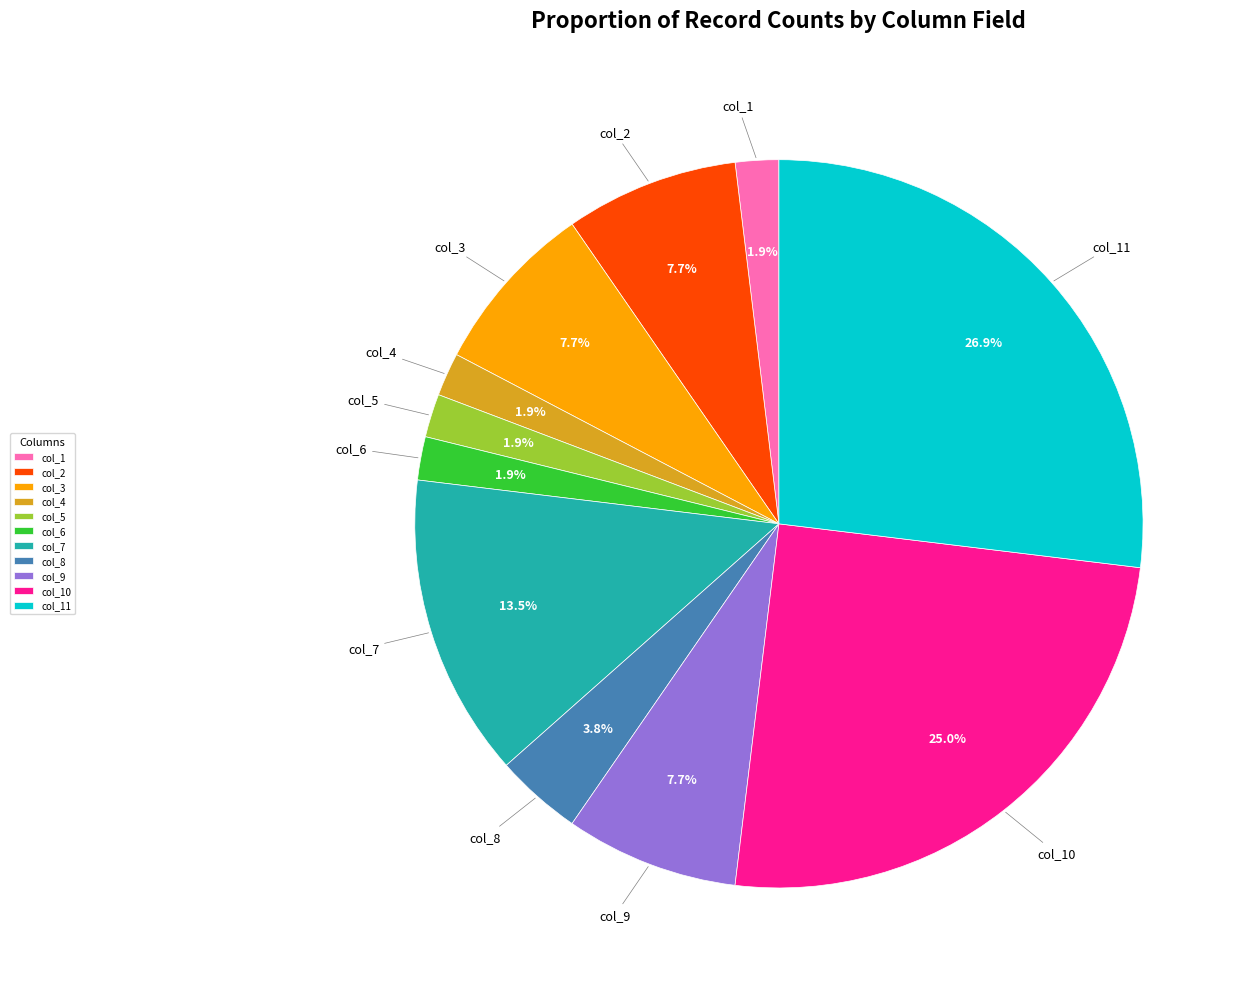

Is the sum of col_9 and col_2 greater than half?

No